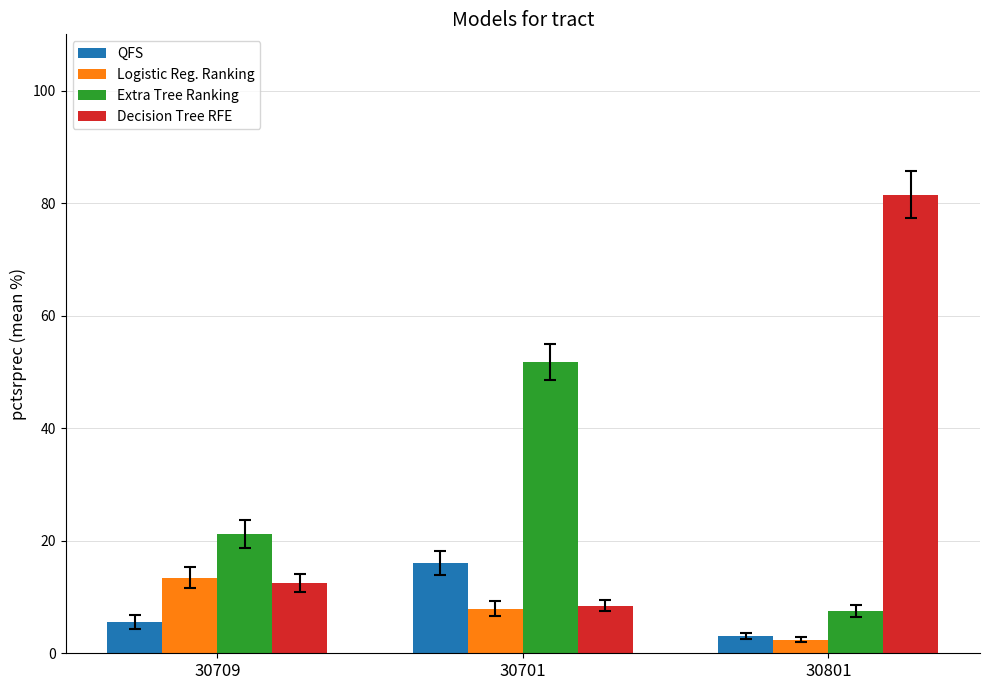

What is the label of the 2nd bar from the right?

30701